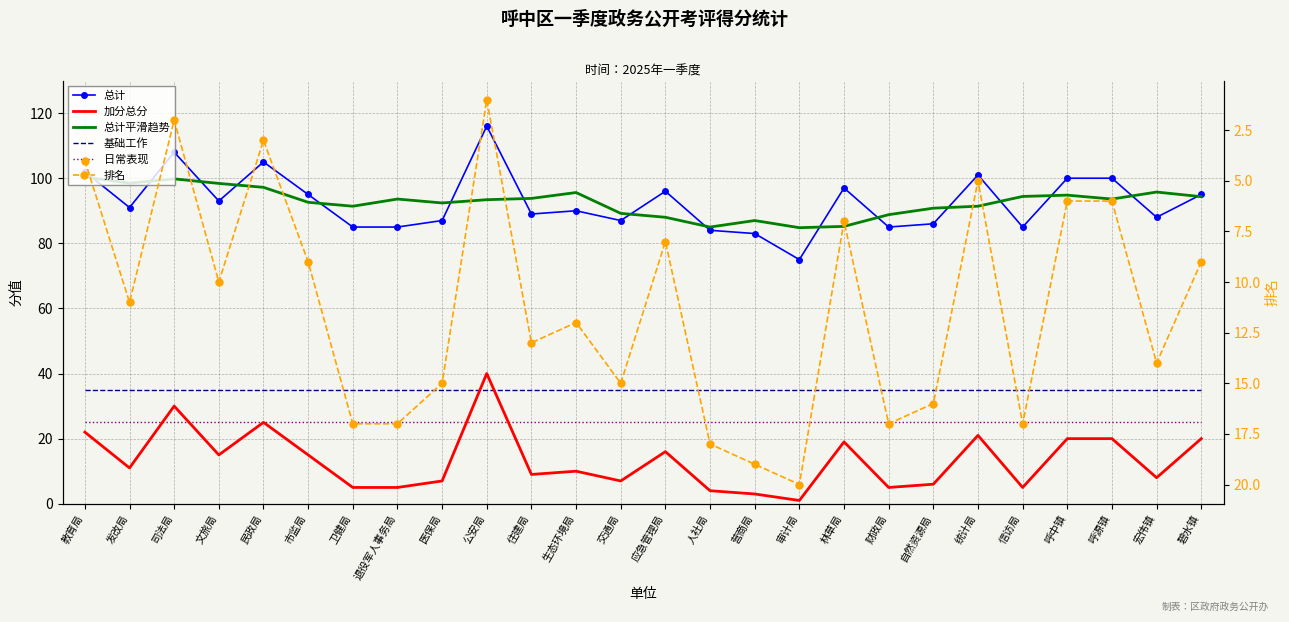

What is the difference between the maximum and second lowest values in the 总计 series?

33.0